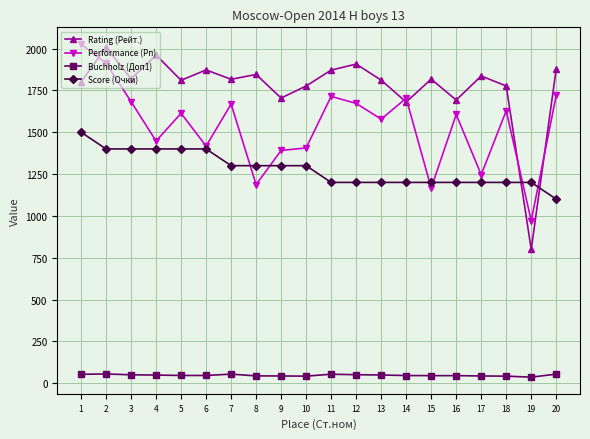

What is the value of the Performance (Рп) point at the 4th from the left?

1447.0